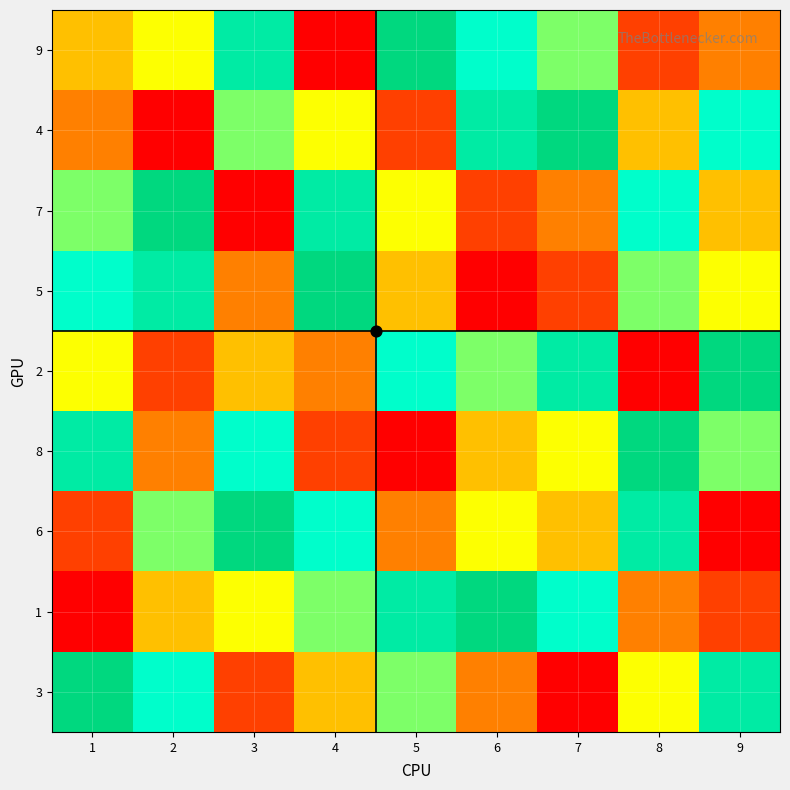

What is the difference between the highest and lowest values at 6?

8